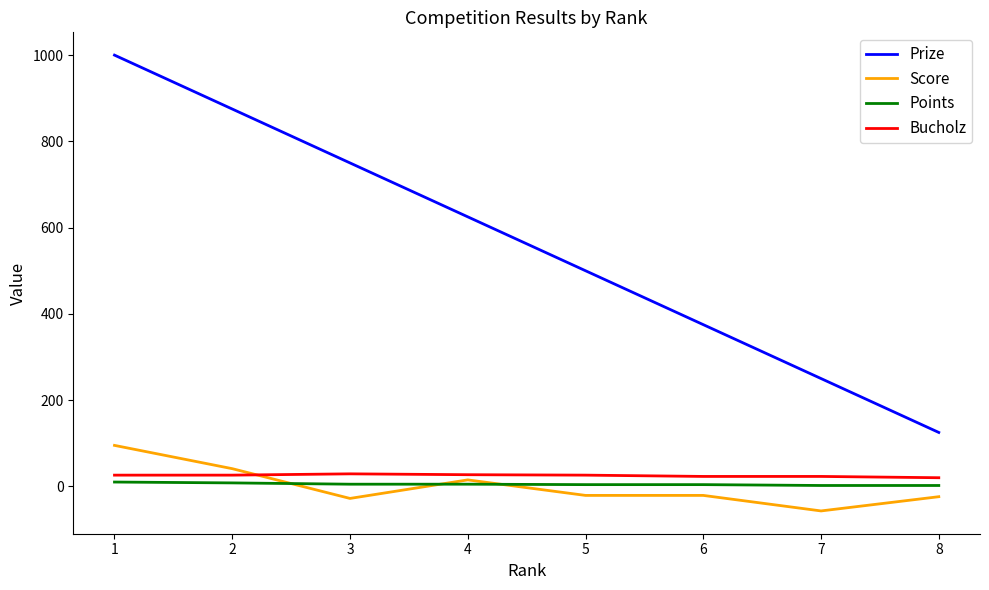

At which label is Prize closest to 562?

5